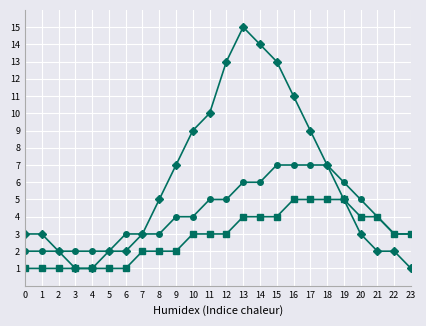

Which label corresponds to the largest value in the chart?

13